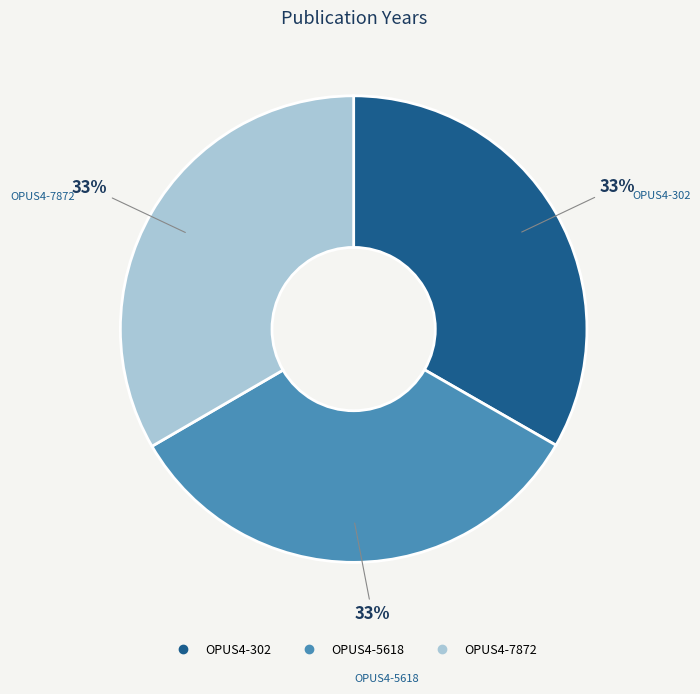

To the nearest percent, what percentage of the pie is OPUS4-302?

33%